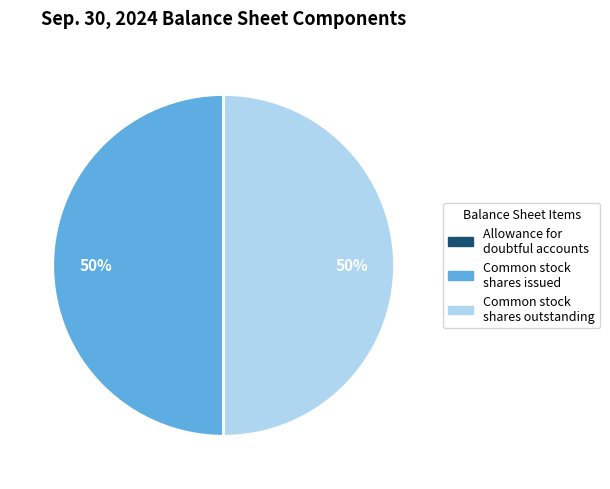

To the nearest percent, what percentage of the pie is Common stock shares issued?

50%